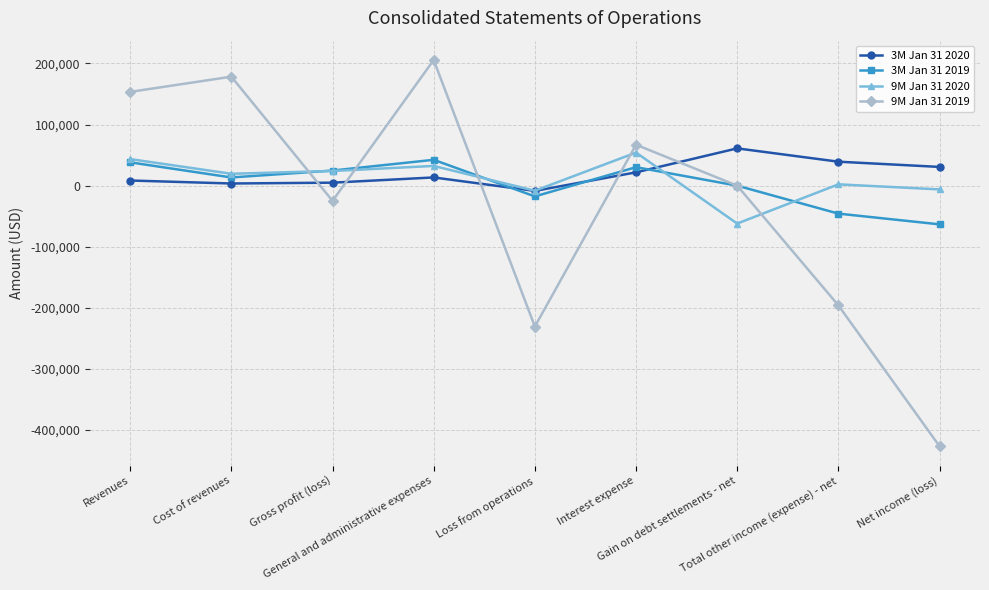

What are all the series names shown in the legend?

3M Jan 31 2020, 3M Jan 31 2019, 9M Jan 31 2020, 9M Jan 31 2019